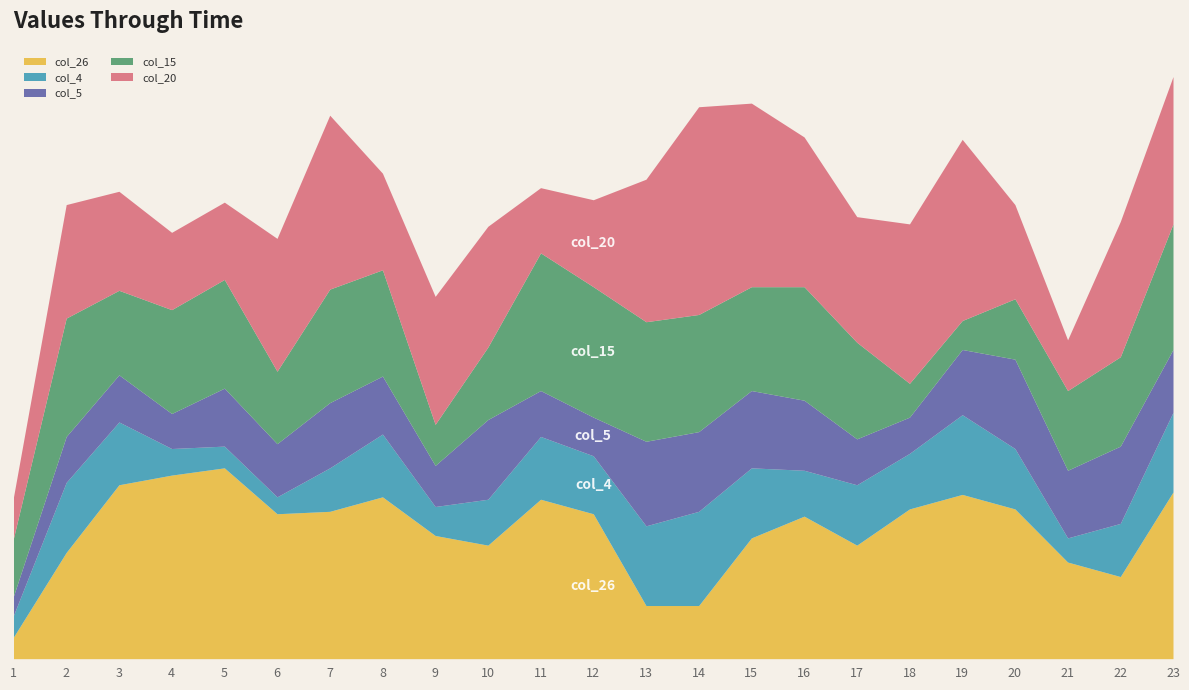

What is the value of the col_20 point at the 16th from the left?

31